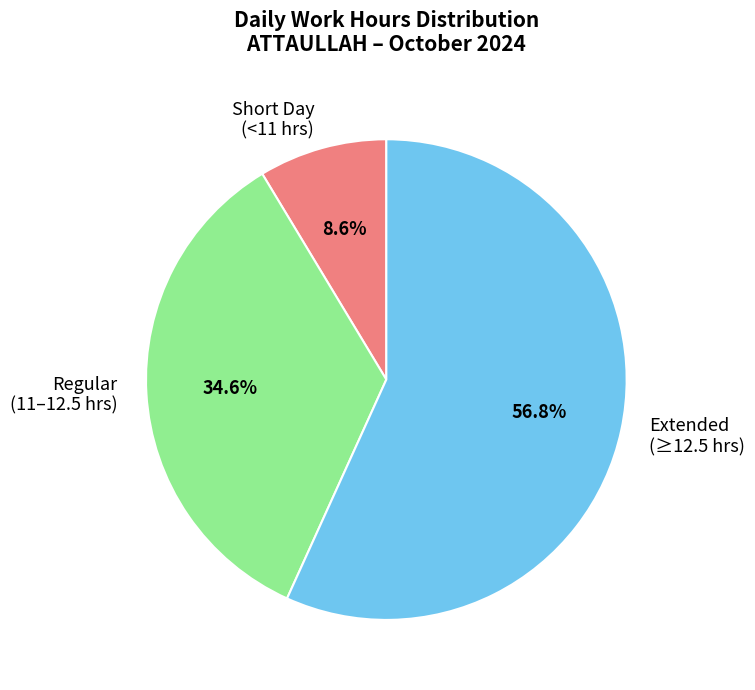

Which has a higher value, Regular (11–12.5 hrs) or Extended (≥12.5 hrs)?

Extended (≥12.5 hrs)